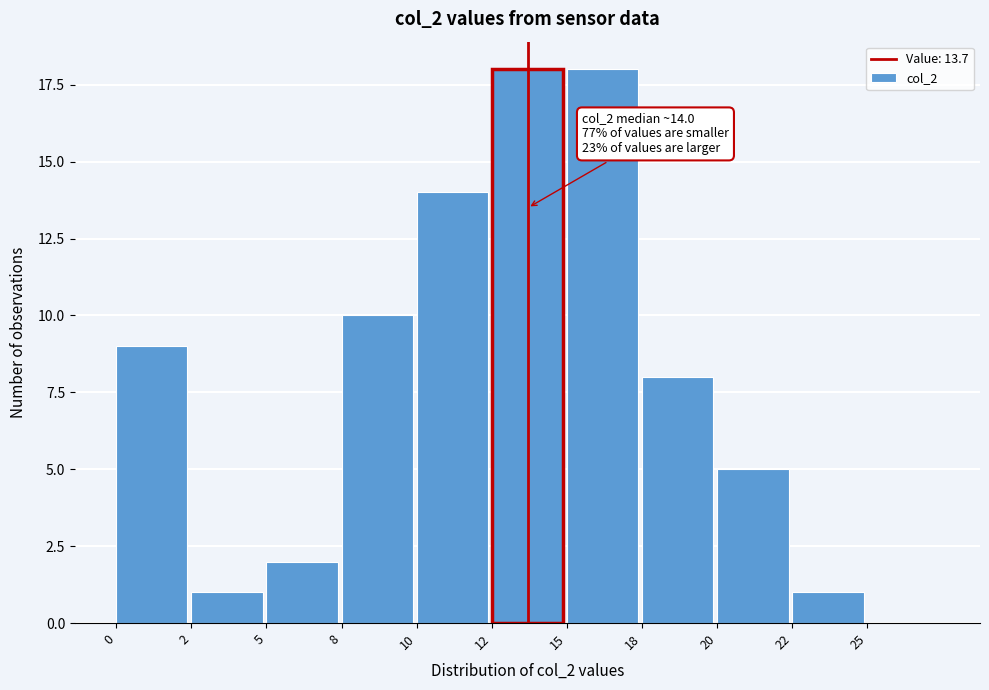

Reading right to left, list all the values displayed in this chart.

25=0	22=1	20=5	18=8	15=18	12=18	10=14	8=10	5=2	2=1	0=9